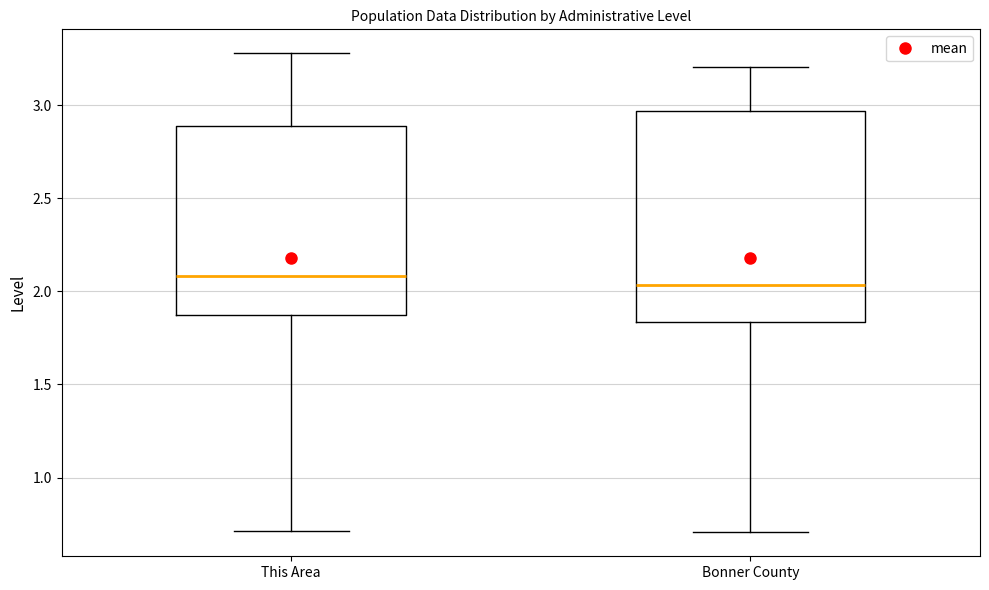

Where does the upper whisker of the box for Bonner County end on the y-axis? The values are not printed on the chart, so give them approximately, as read against the axis.

3.20